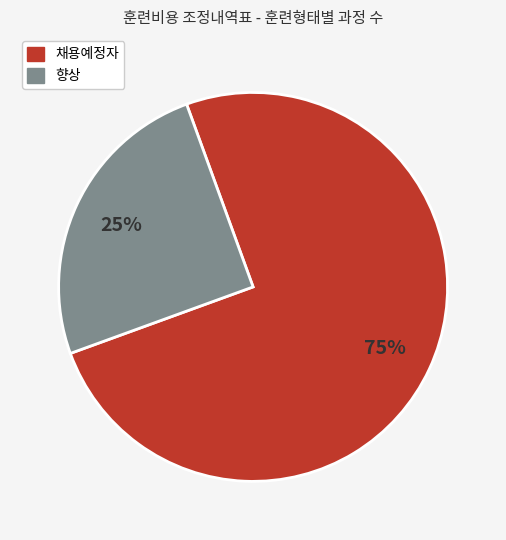

Which category accounts for the majority?

채용예정자